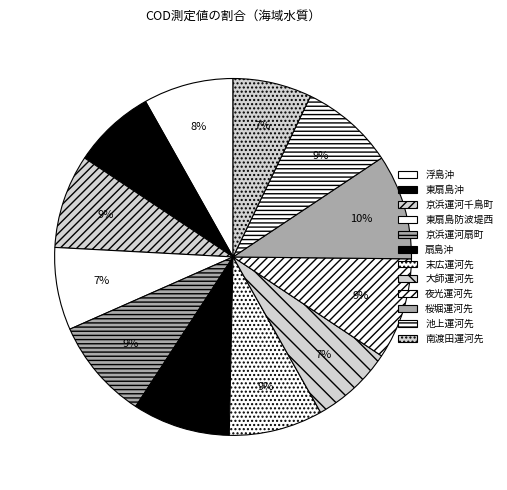

Which category has the biggest portion of the pie?

桜堀運河先